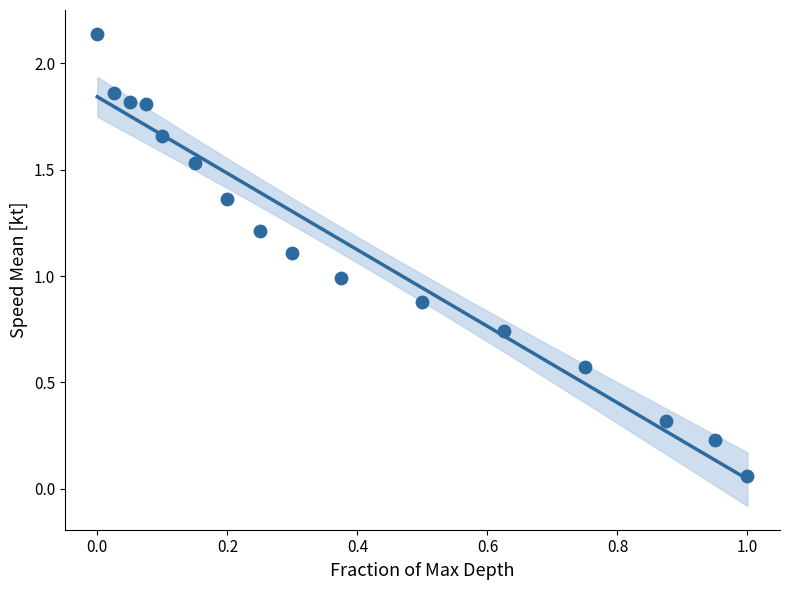

What is the range of X values (max minus min)?

1.0